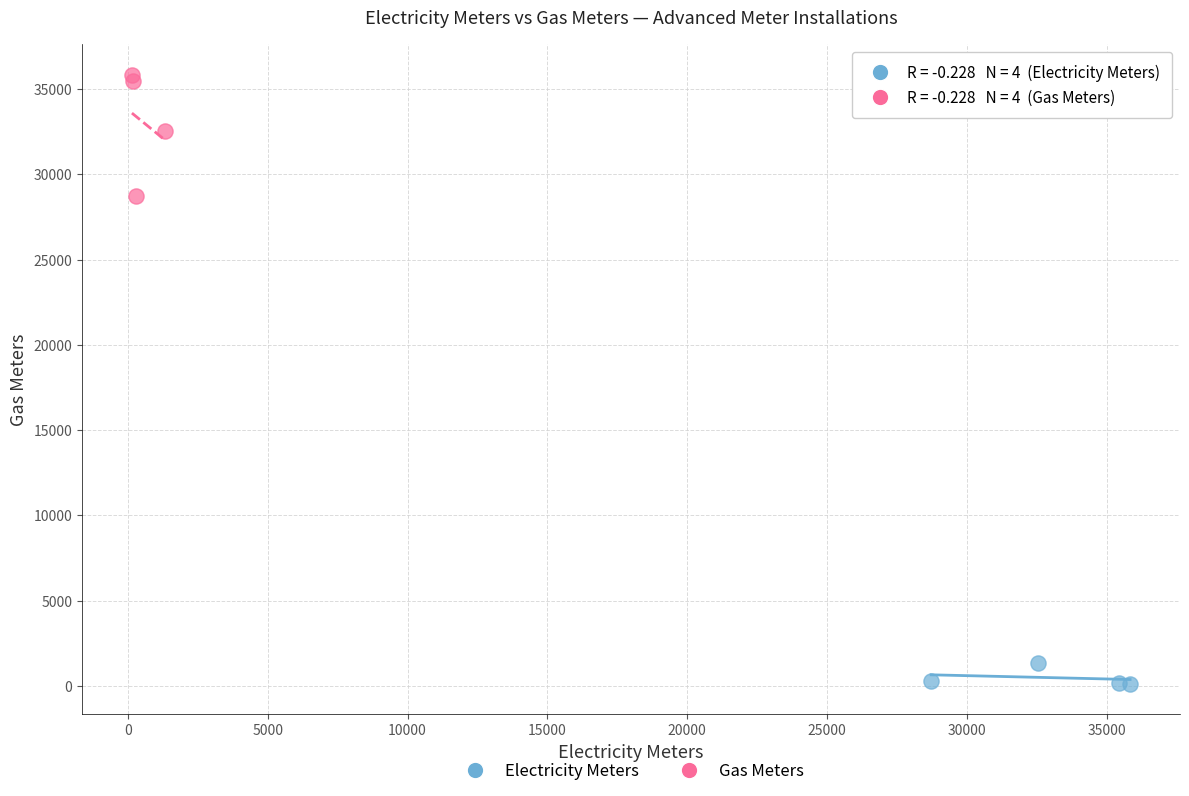

Which series reaches the minimum Y coordinate?

Electricity Meters